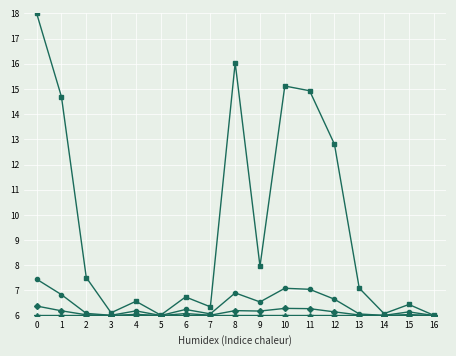

What is the total value across all series at 1?

33.7